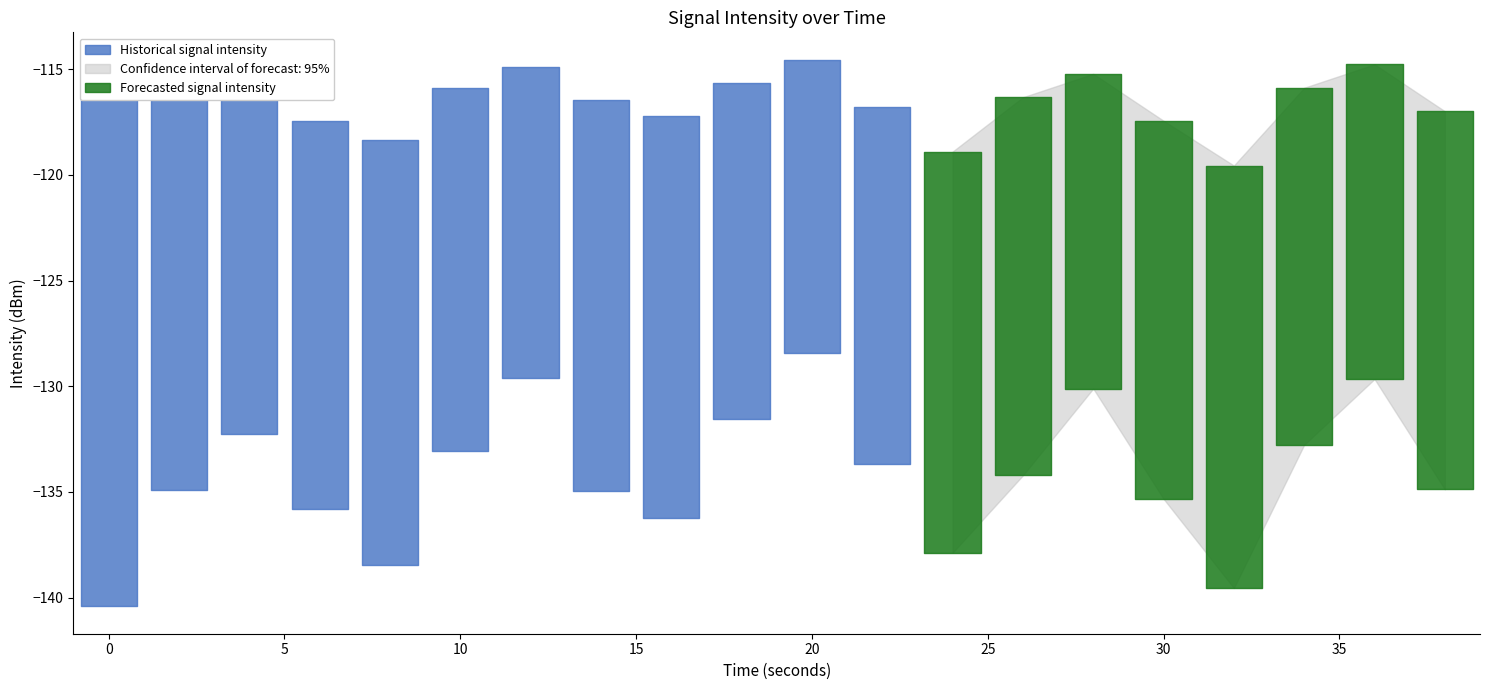

What is the value of the intensity_min point at the 7th from the left?

-129.6